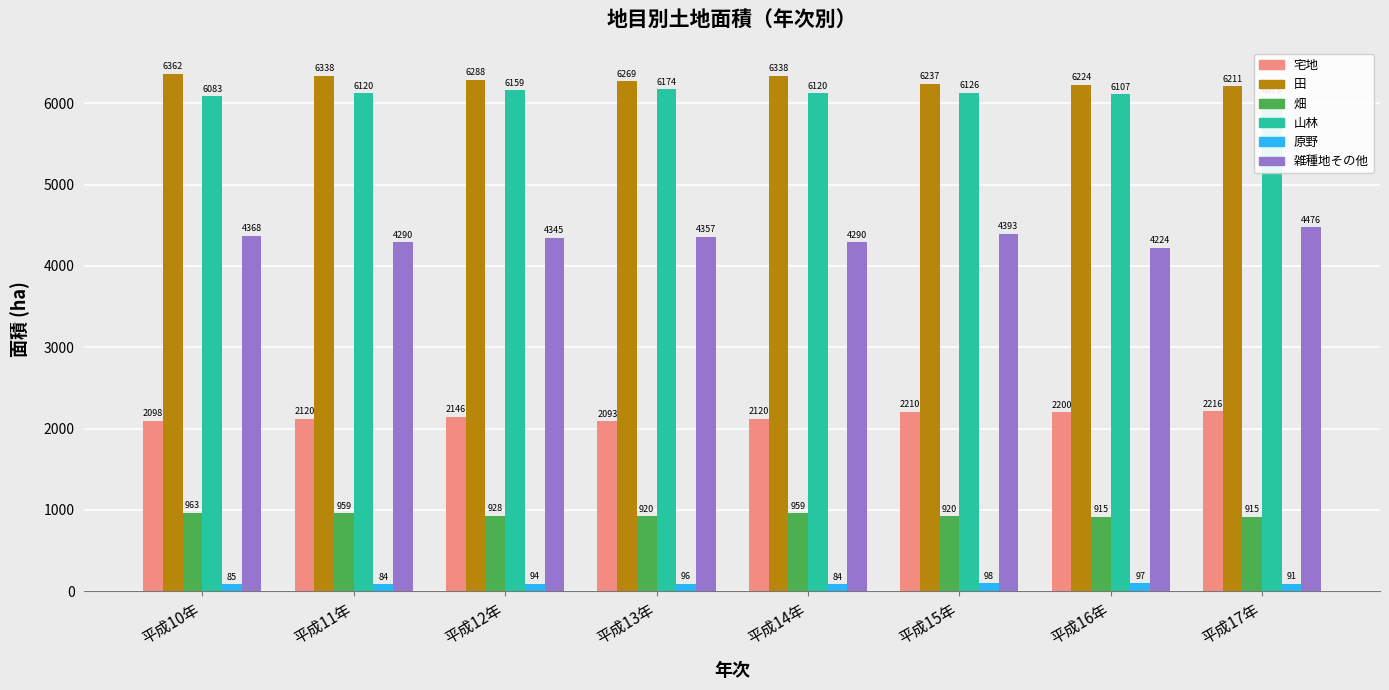

How many distinct data groups are displayed?

6